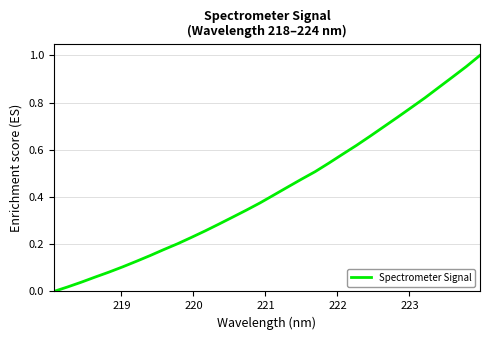

What is the difference between the maximum and minimum values?

1.0